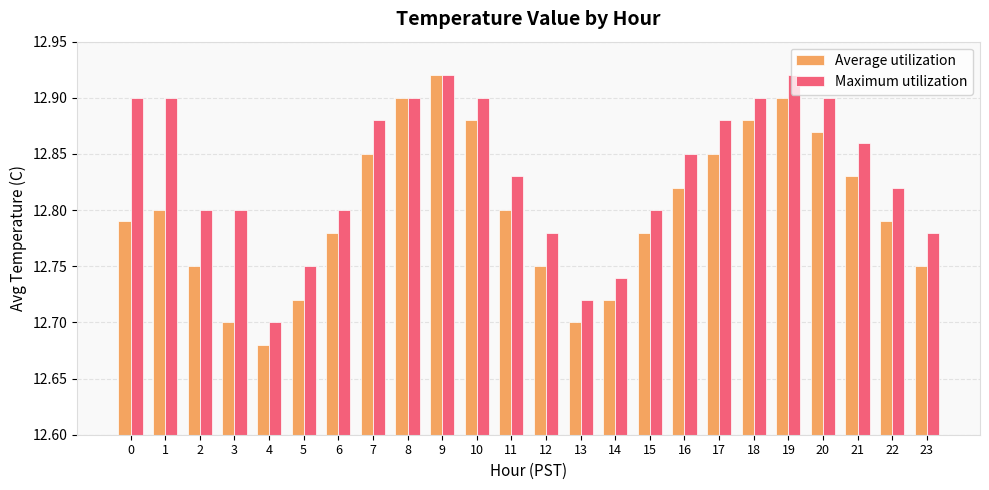

Which series has the largest total across all categories?

Maximum utilization